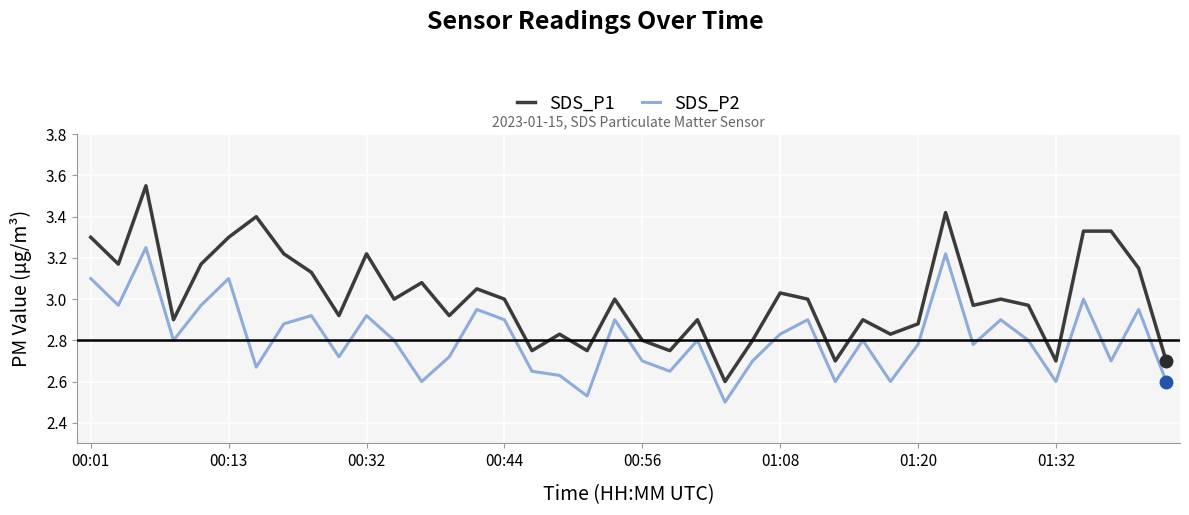

List the series in order of their overall mean, highest first.

SDS_P1, SDS_P2